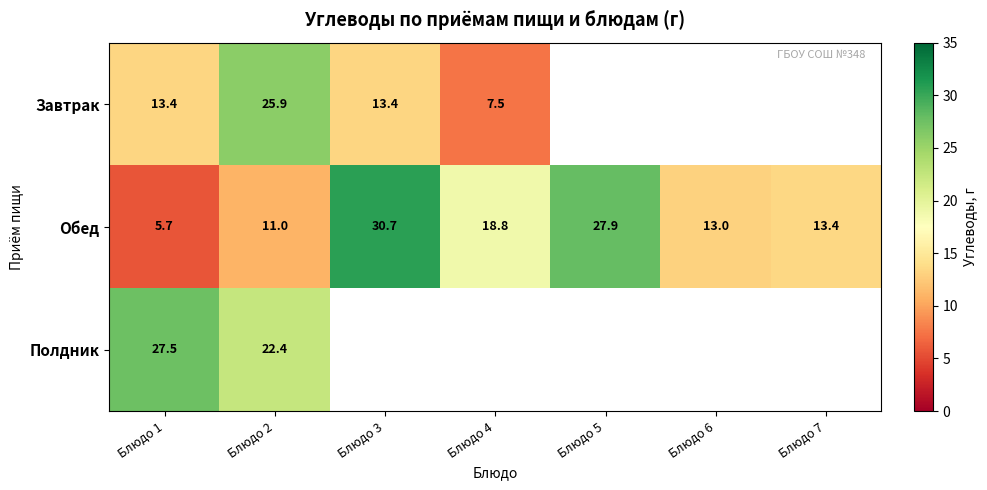

The value of Обед at Блюдо 7 is 13.4. True or false?

True